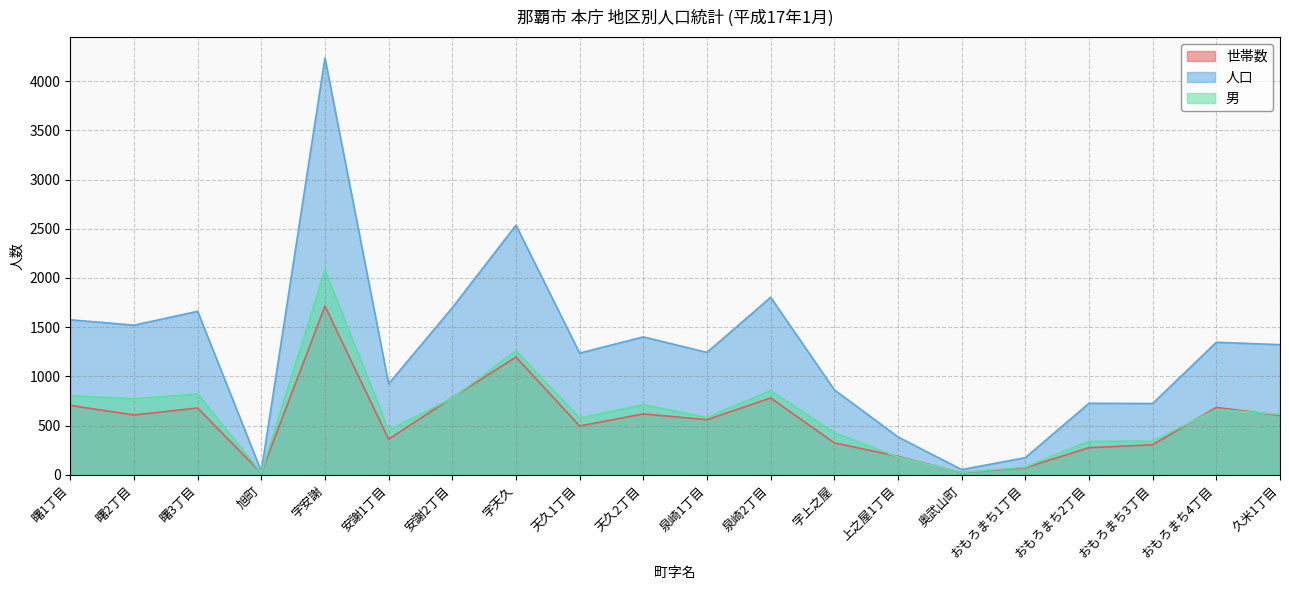

At which category is the sum across all series the highest?

字安謝